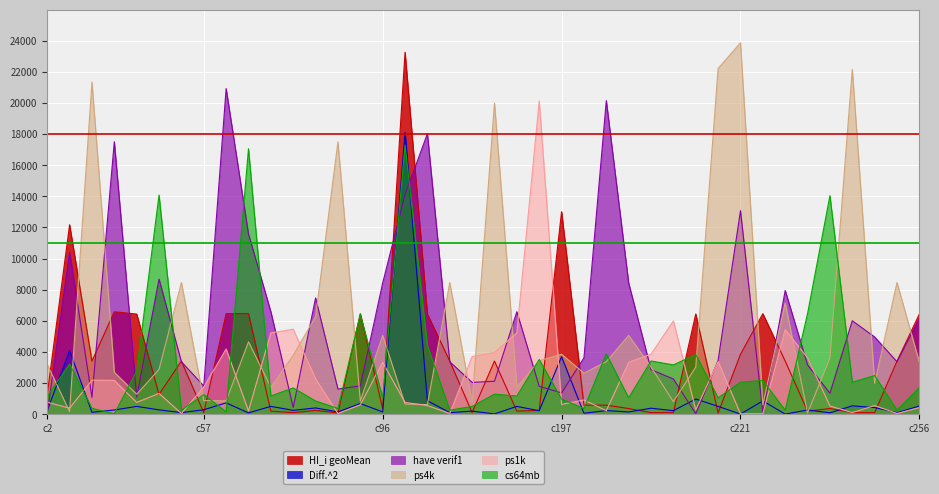

What is the difference between the second highest and minimum values in the Diff.^2 series?

4080.6